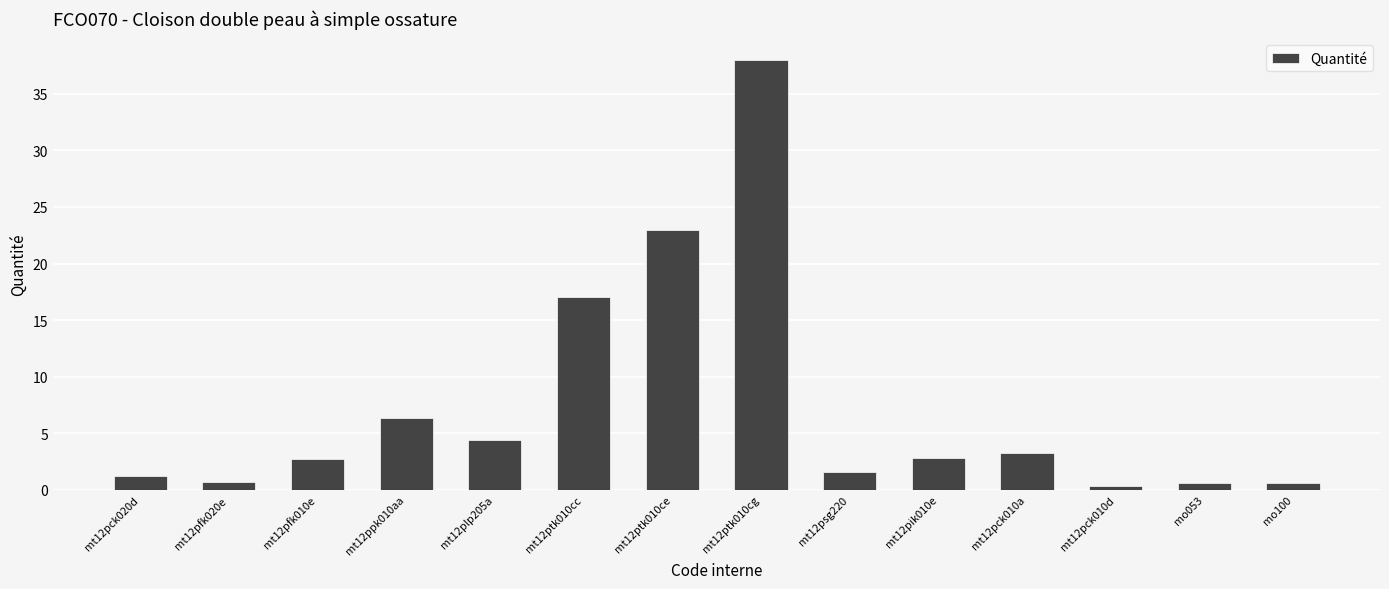

What is the value of the 5th bar from the left?

4.4